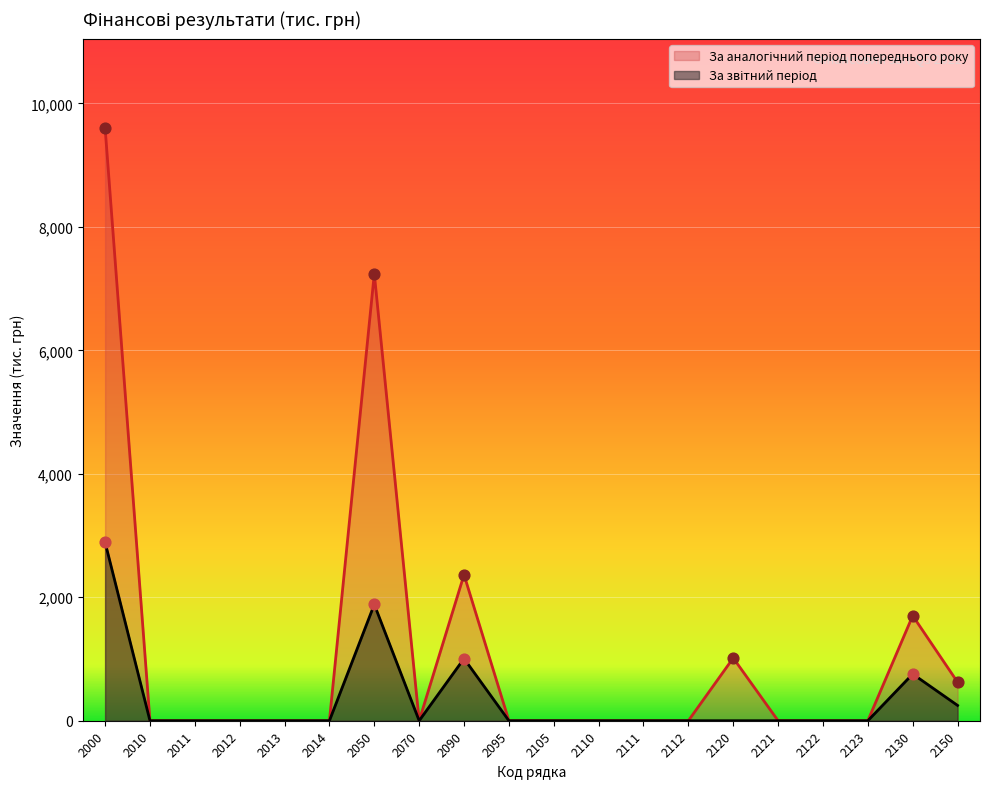

Which series has the largest total across all categories?

За аналогічний період попереднього року